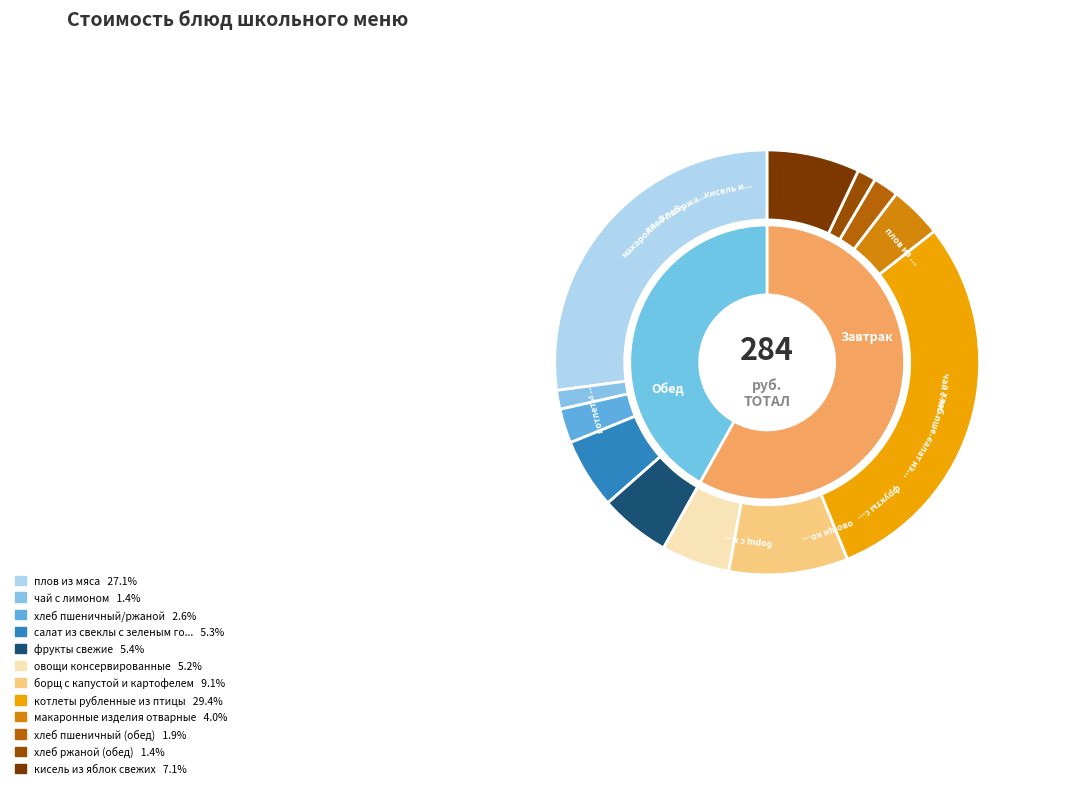

Which category has the smallest portion of the pie?

хлеб ржаной (обед)